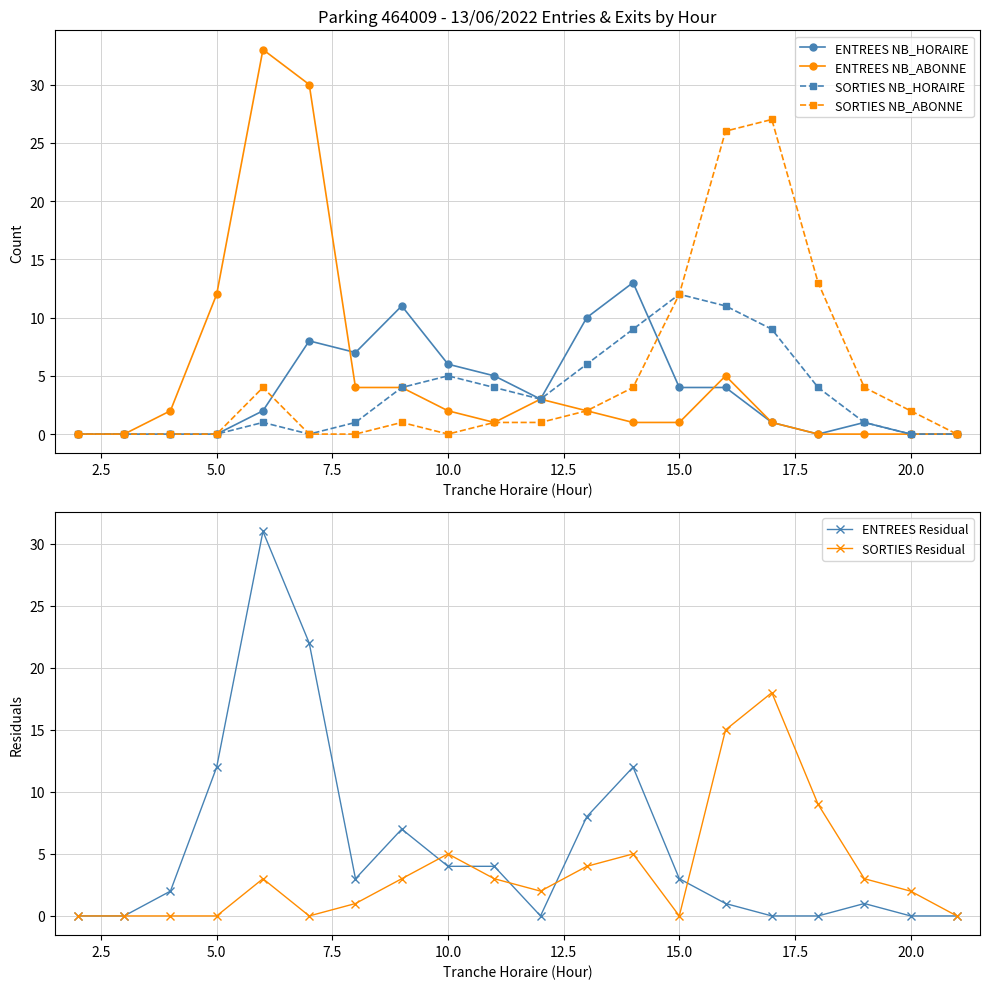

True or false: ENTREES NB_HORAIRE has more than 0 interior local peaks.

True